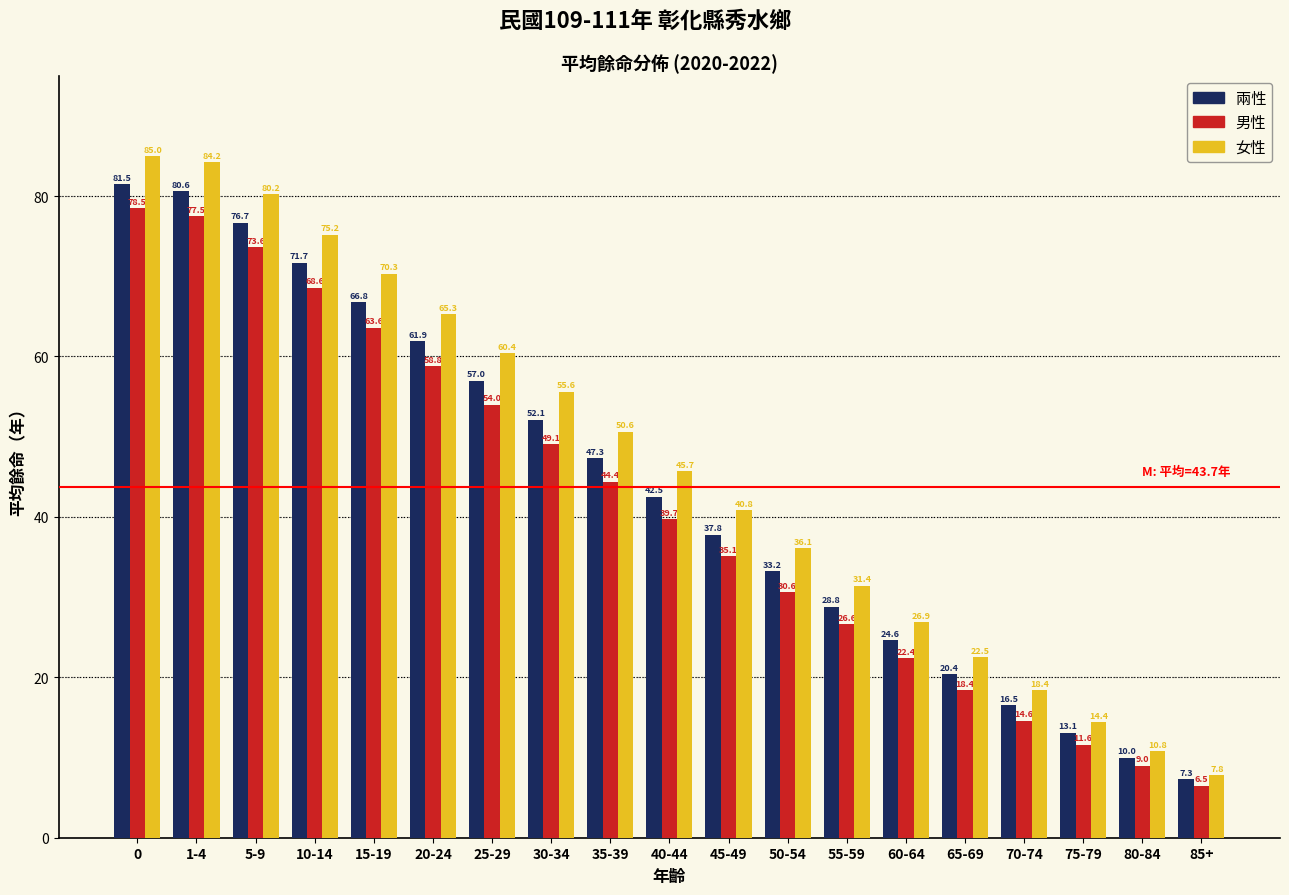

Reading left to right, what are all the values shown in this chart?

兩性: 81.5	80.6	76.7	71.7	66.8	61.9	57.0	52.1	47.3	42.5	37.8	33.2	28.8	24.6	20.4	16.5	13.1	10.0	7.3
男性: 78.5	77.5	73.6	68.6	63.6	58.8	54.0	49.1	44.4	39.7	35.1	30.6	26.6	22.4	18.4	14.6	11.6	9.0	6.5
女性: 85.0	84.2	80.2	75.2	70.3	65.3	60.4	55.6	50.6	45.7	40.8	36.1	31.4	26.9	22.5	18.4	14.4	10.8	7.8